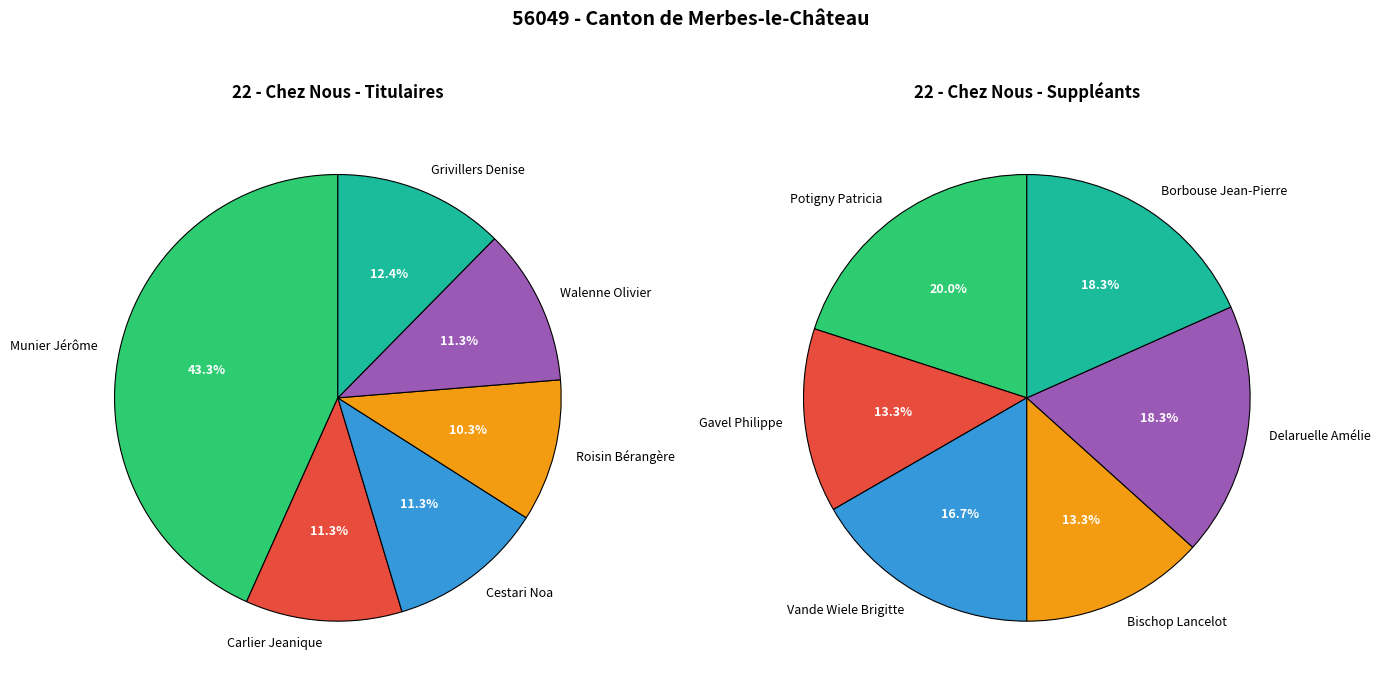

What percentage is NOT represented by Carlier Jeanique?

88.7%